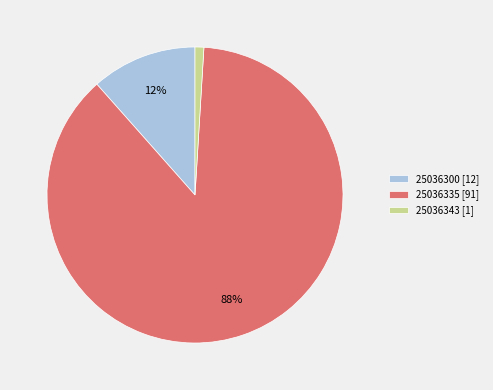

Which slice is the largest?

25036335